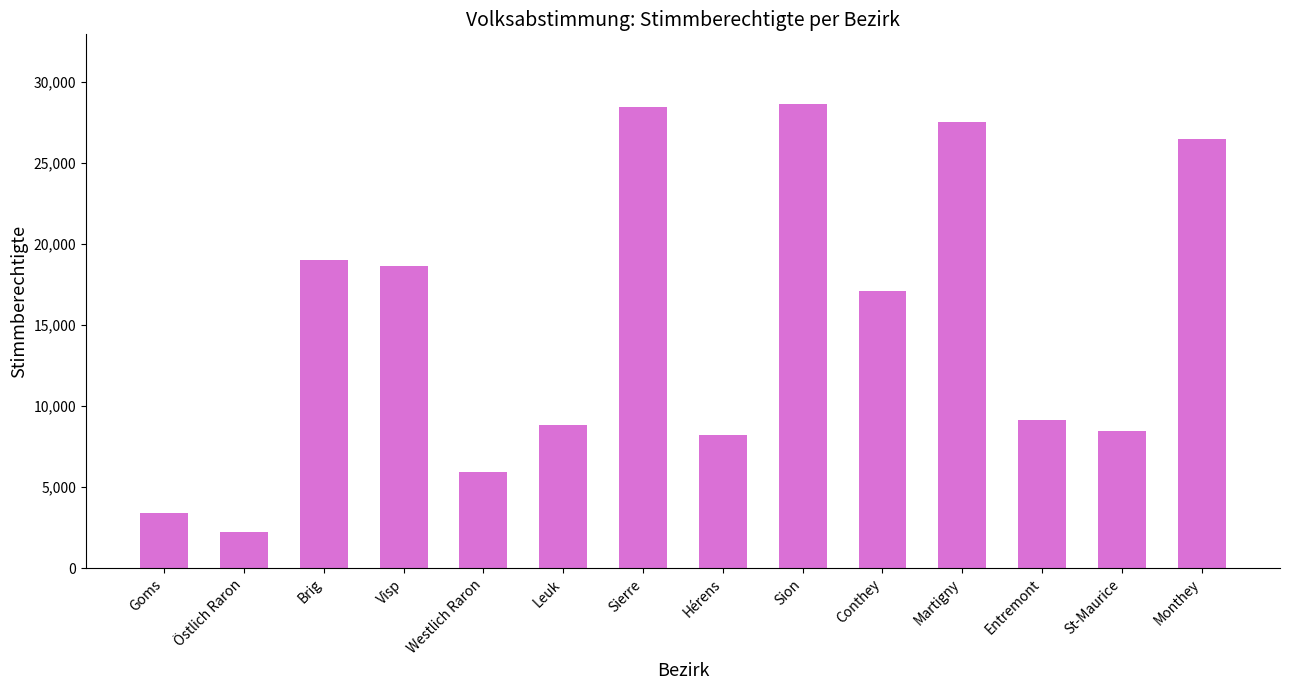

Between Conthey and St-Maurice, which is larger?

Conthey